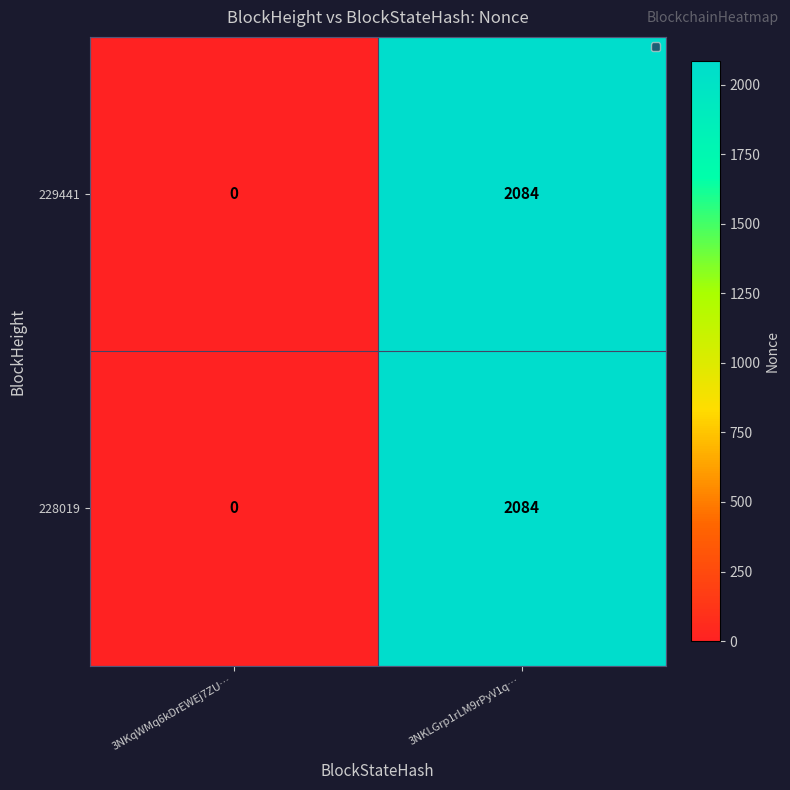

What is the approximate value of 228019 at 3NKLGrp1rLM9rPyV1q…, to the nearest 100?

2100